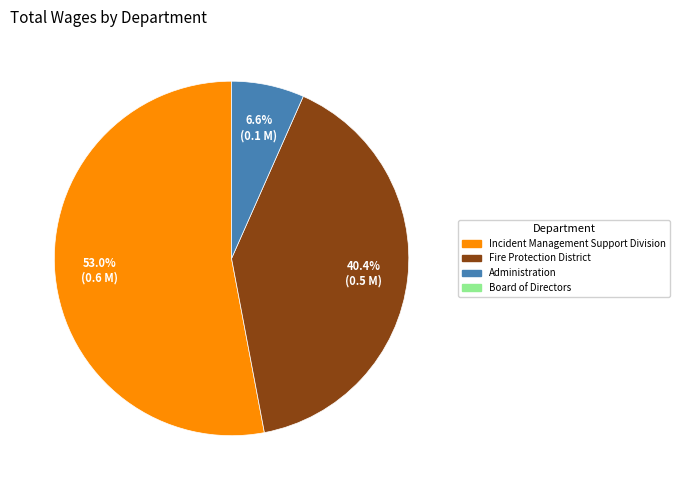

Is there any slice that represents more than half of the pie?

Yes